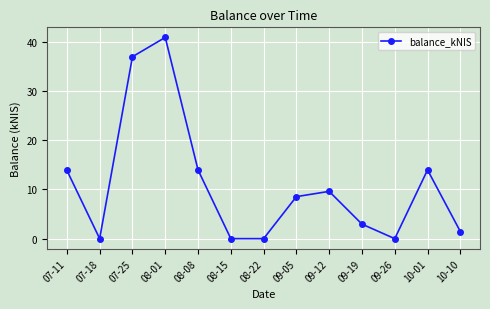

Approximately how many times larger is the value at 08-01 compared to 07-25?

1.1